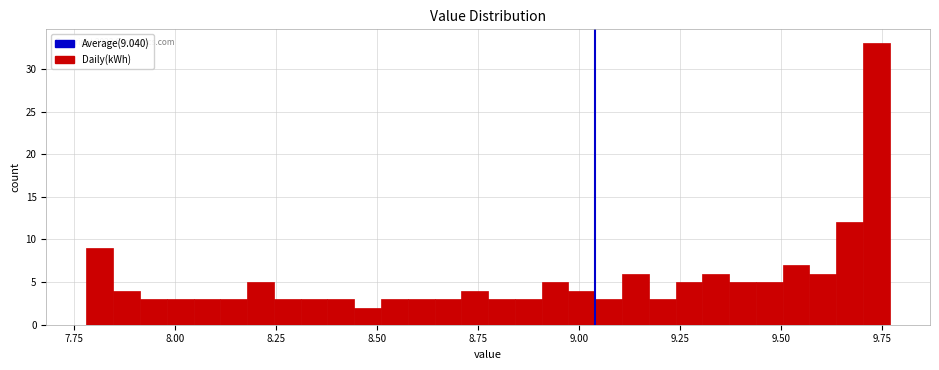

Read against the x-axis, roughly where is the centre of the tallest bar?

9.75